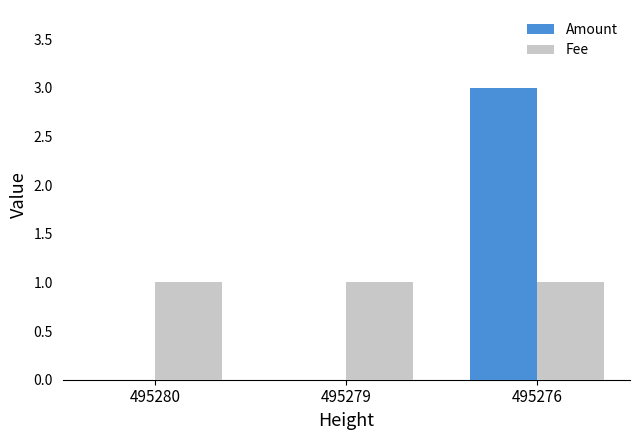

Which category has the highest value in the Amount series?

495276